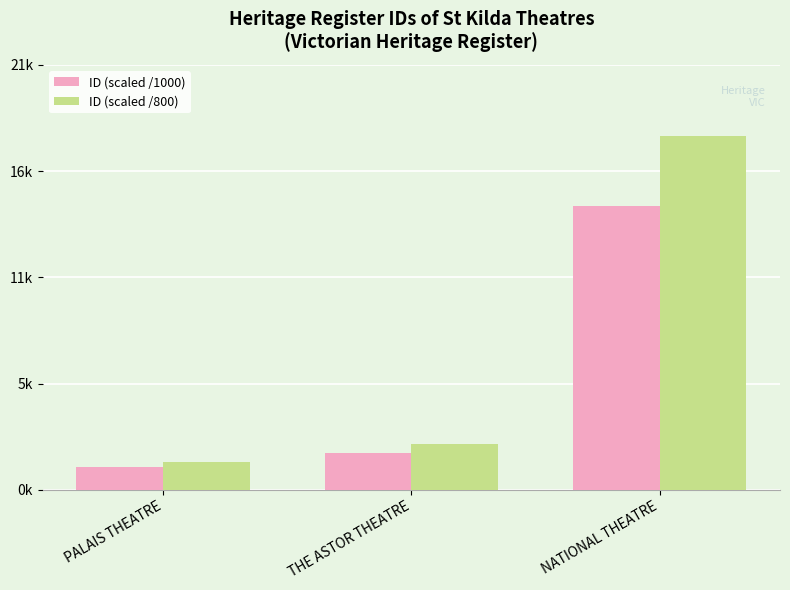

What is the label of the 2nd bar from the left?

THE ASTOR THEATRE